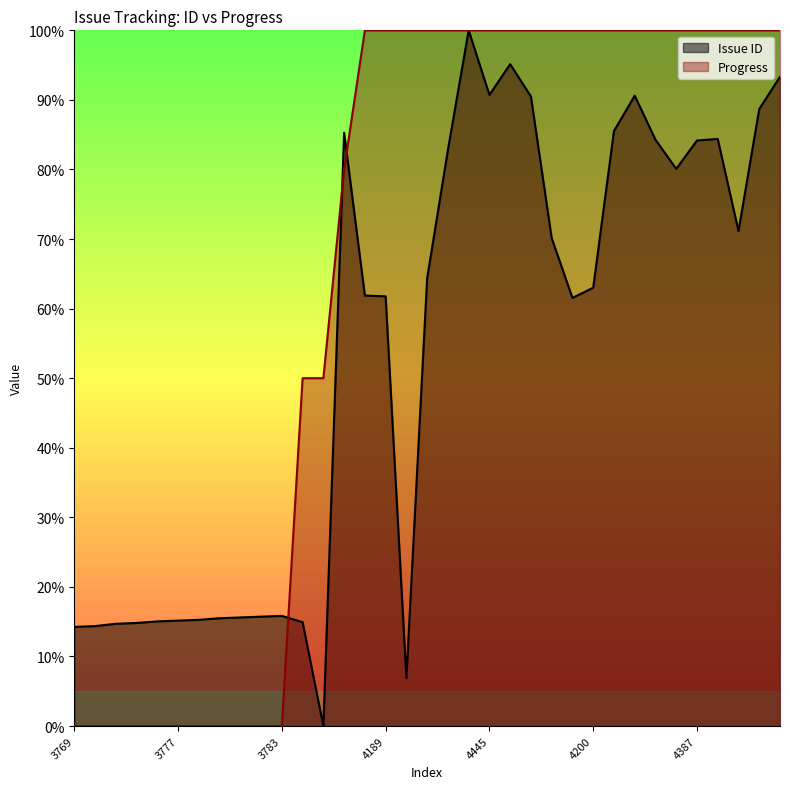

What is the sum of all Issue ID values?

1877.5